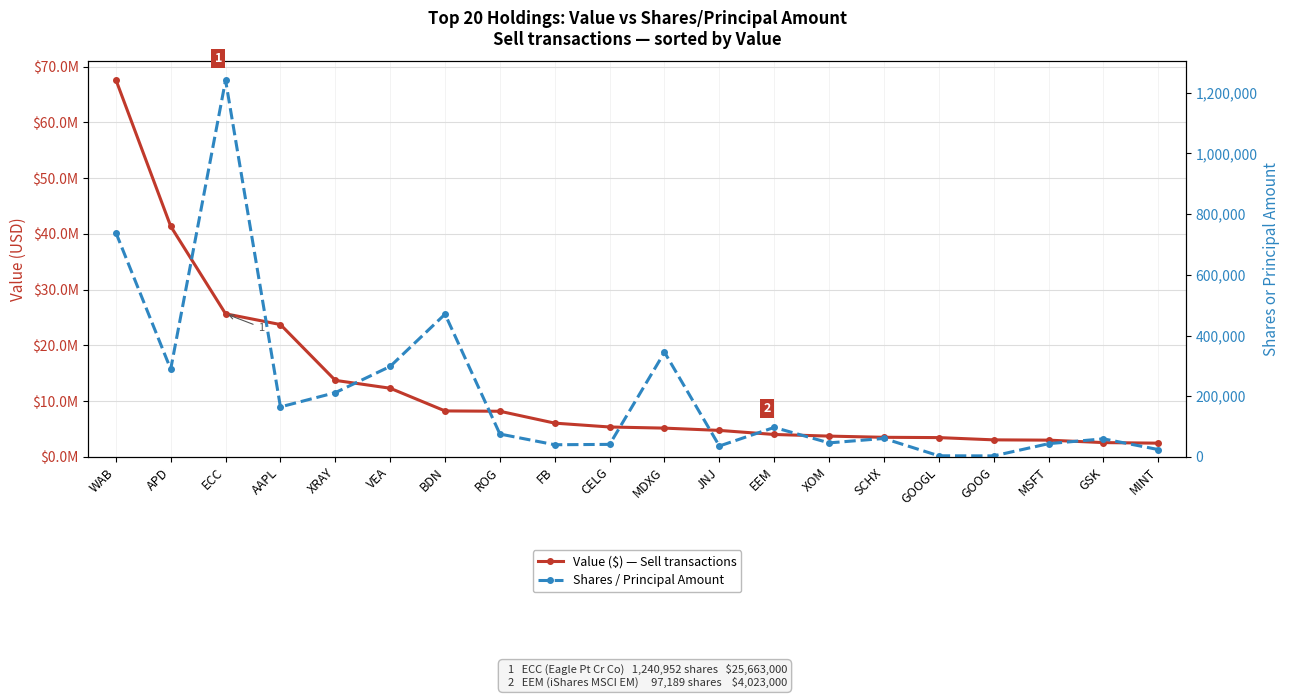

True or false: Shares / Principal Amount and Value ($) — Sell transactions cross at least once.

False